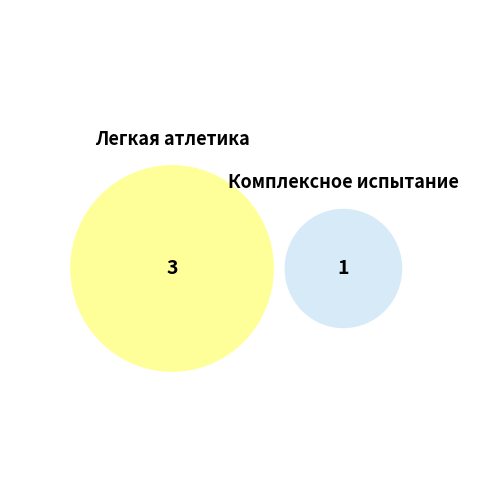

True or false: 76070482626 accounts for 38% of the total.

False